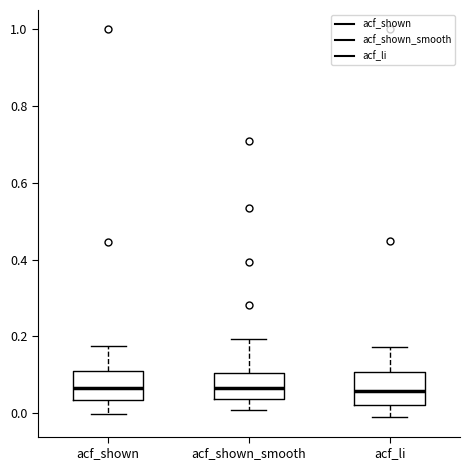

Reading left to right, read every box against the y-axis: the position of its median line, the range the box covers, and the ends of its whiskers. The values are not printed on the chart, so give them approximately, as read against the axis.

acf_shown: median 0.06, box 0.04 to 0.10, whiskers 0.00 to 0.18
acf_shown_smooth: median 0.06, box 0.04 to 0.10, whiskers 0.00 to 0.20
acf_li: median 0.06, box 0.02 to 0.10, whiskers -0.02 to 0.18